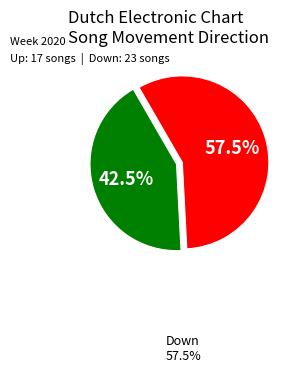

Does any single category account for the majority?

Yes